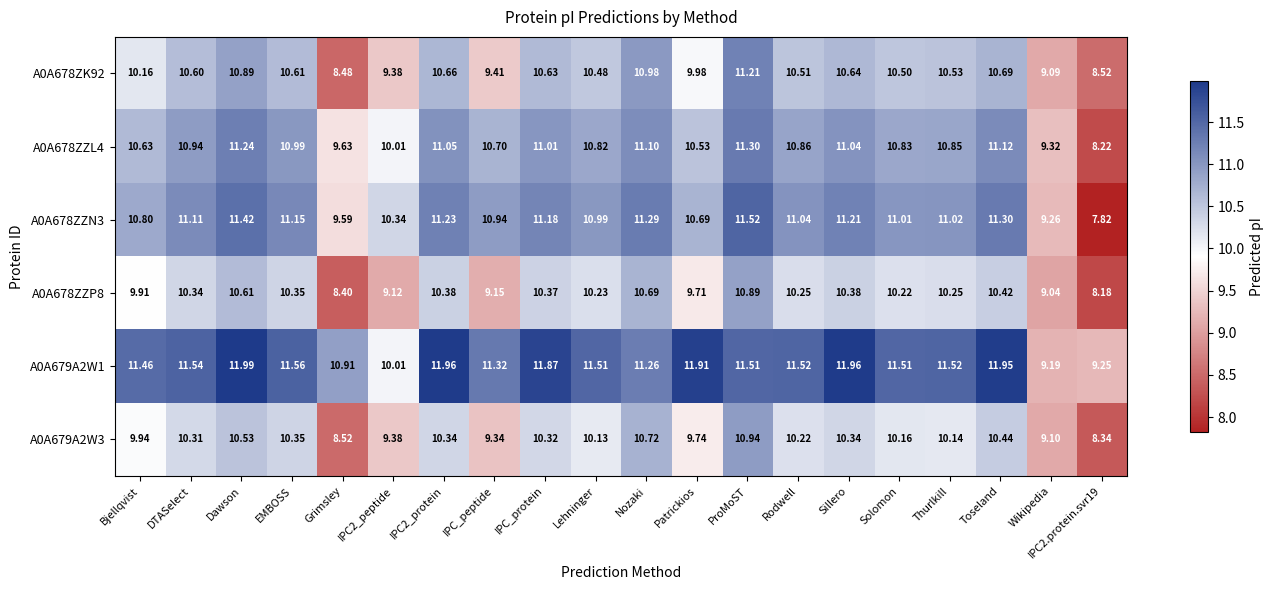

Which category has the highest value across all series?

Dawson